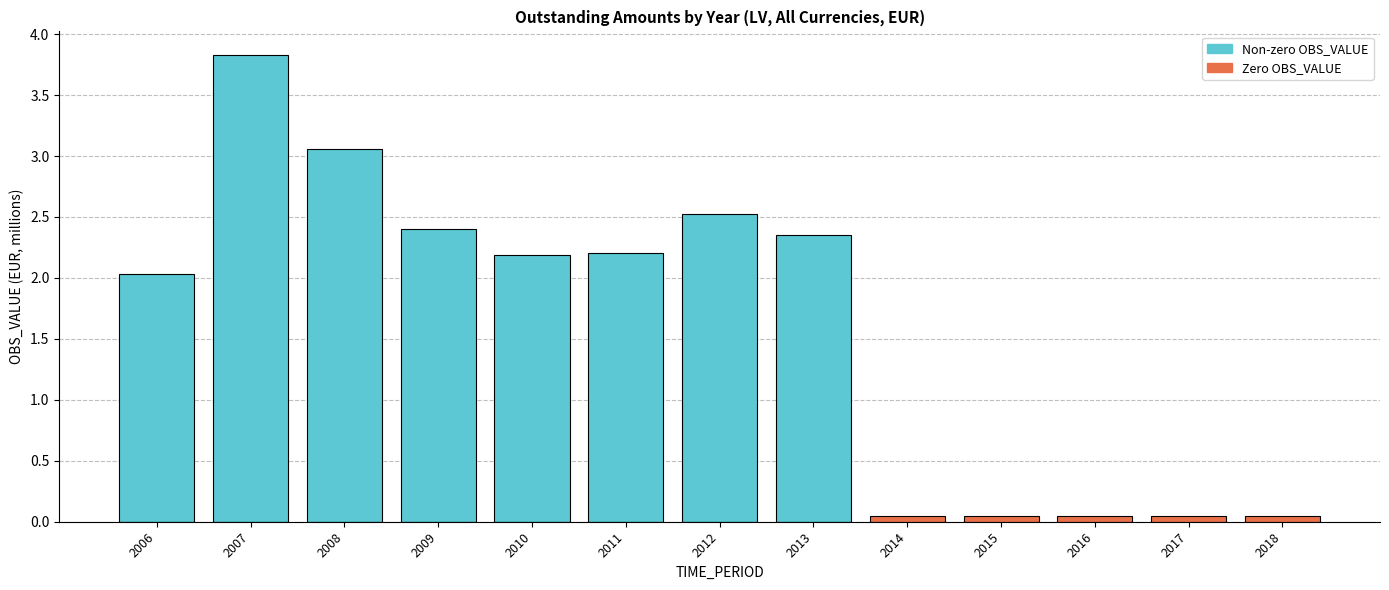

Reading left to right, list all the values displayed in this chart.

Non-zero OBS_VALUE: 2006=2.0	2007=3.8	2008=3.1	2009=2.4	2010=2.2	2011=2.2	2012=2.5	2013=2.4	2014=0.0	2015=0.0	2016=0.0	2017=0.0	2018=0.0
Zero OBS_VALUE: 2006=0.0	2007=0.0	2008=0.0	2009=0.0	2010=0.0	2011=0.0	2012=0.0	2013=0.0	2014=0.1	2015=0.1	2016=0.1	2017=0.1	2018=0.1